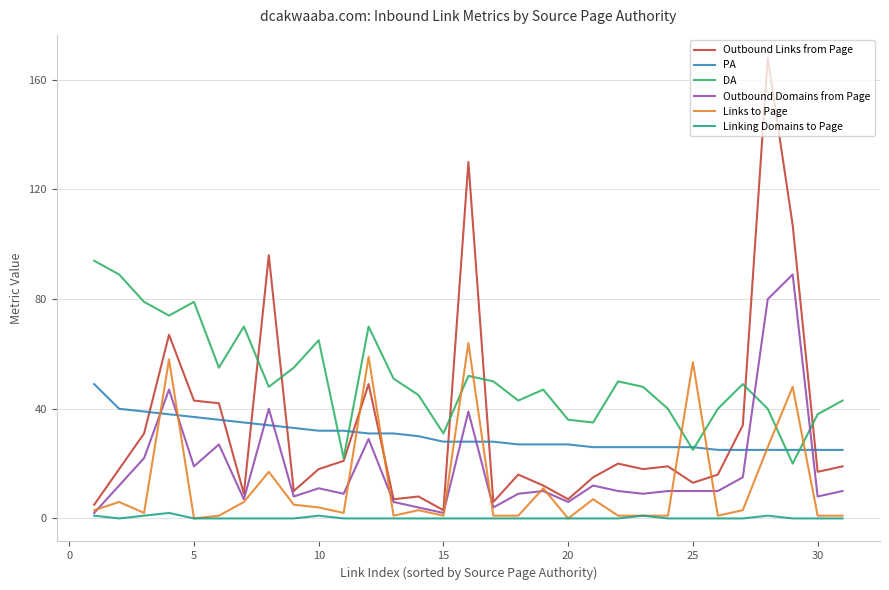

How many lines are shown in the chart?

6